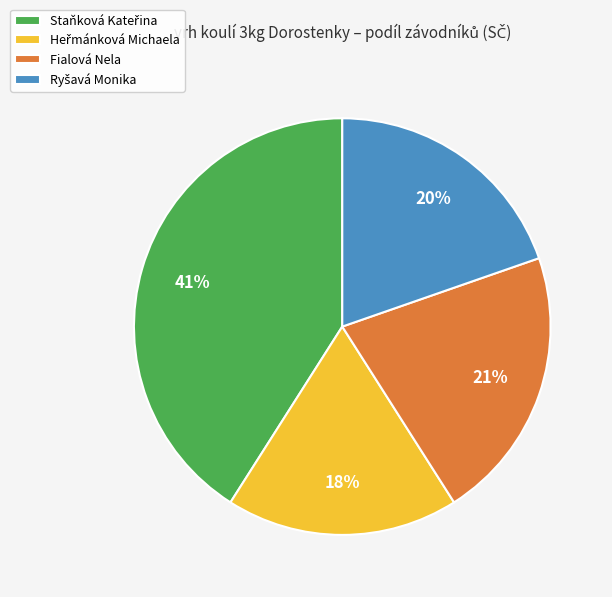

True or false: Fialová Nela accounts for 21% of the total.

True